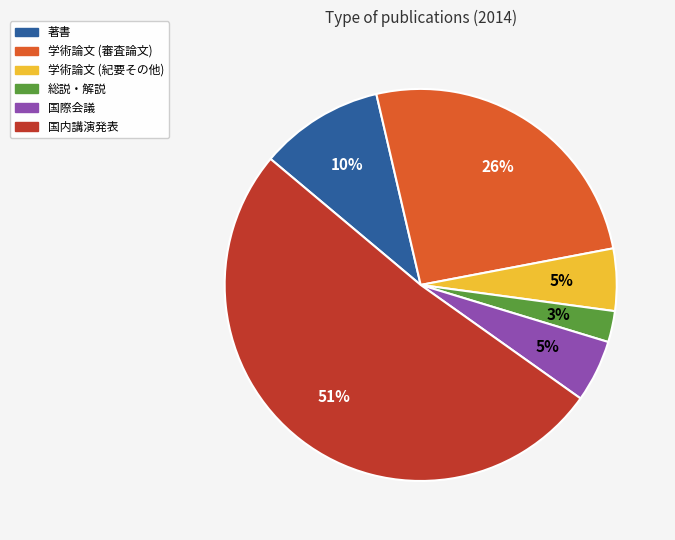

Between 著書 and 国内講演発表, which is larger?

国内講演発表